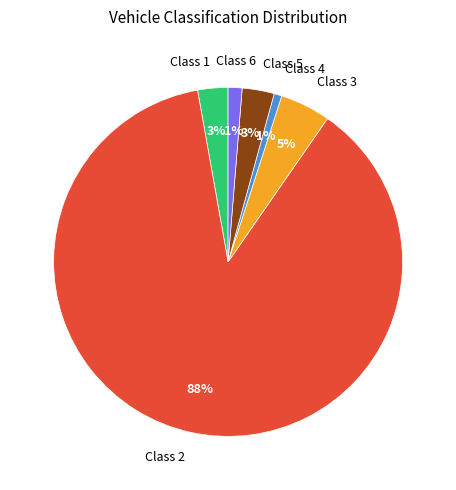

Is there any slice that represents more than half of the pie?

Yes